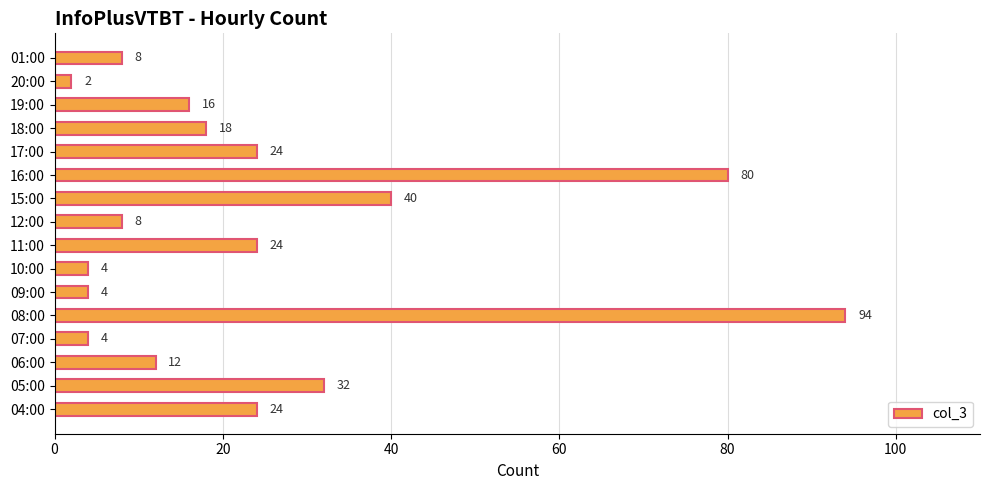

What is the maximum value shown in the chart?

94